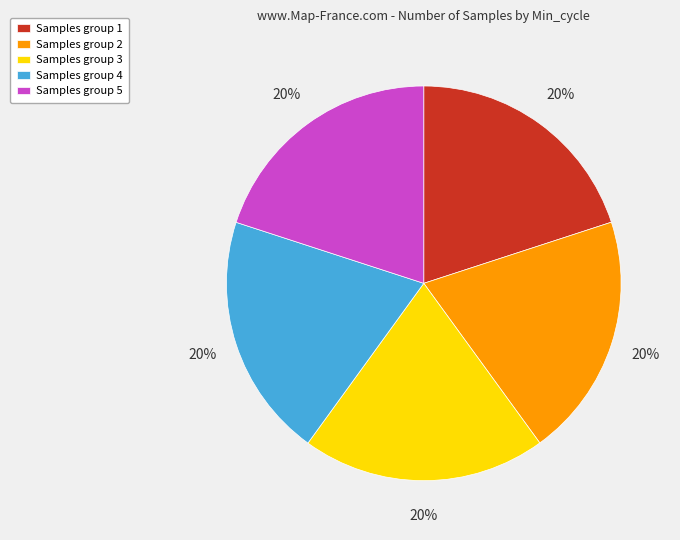

What is the ratio of the value at Samples group 5 to the value at Samples group 1?

1.0